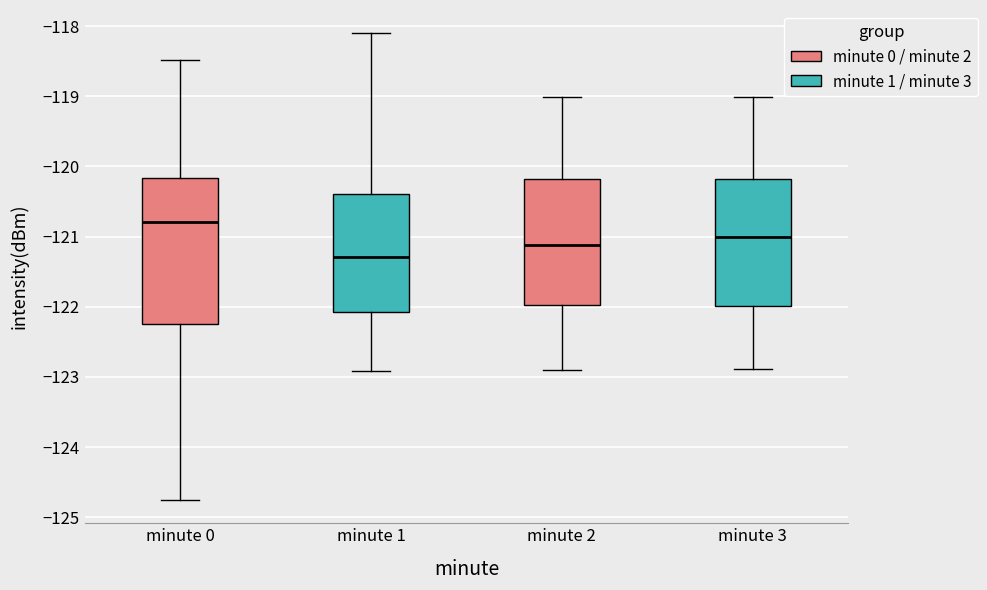

Reading left to right, transcribe this box plot: for each box, give where its median line is, the range the box spans, and where its two whiskers end, as read against the y-axis. The values are not printed on the chart, so give them approximately, as read against the axis.

minute 0: median -120.8, box -122.2 to -120.2, whiskers -124.8 to -118.5
minute 1: median -121.3, box -122.1 to -120.4, whiskers -122.9 to -118.1
minute 2: median -121.1, box -122.0 to -120.2, whiskers -122.9 to -119.0
minute 3: median -121.0, box -122.0 to -120.2, whiskers -122.9 to -119.0